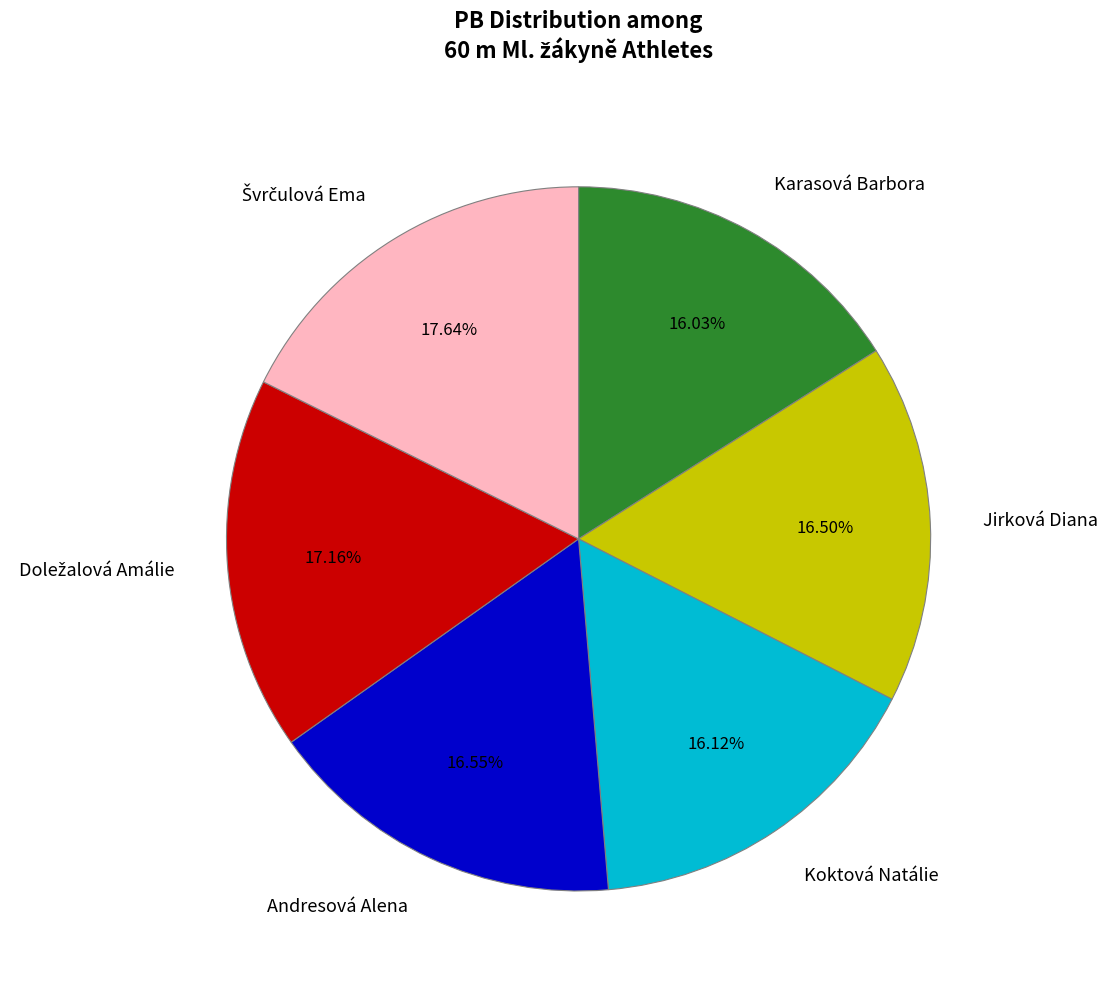

Is there any slice that represents more than half of the pie?

No